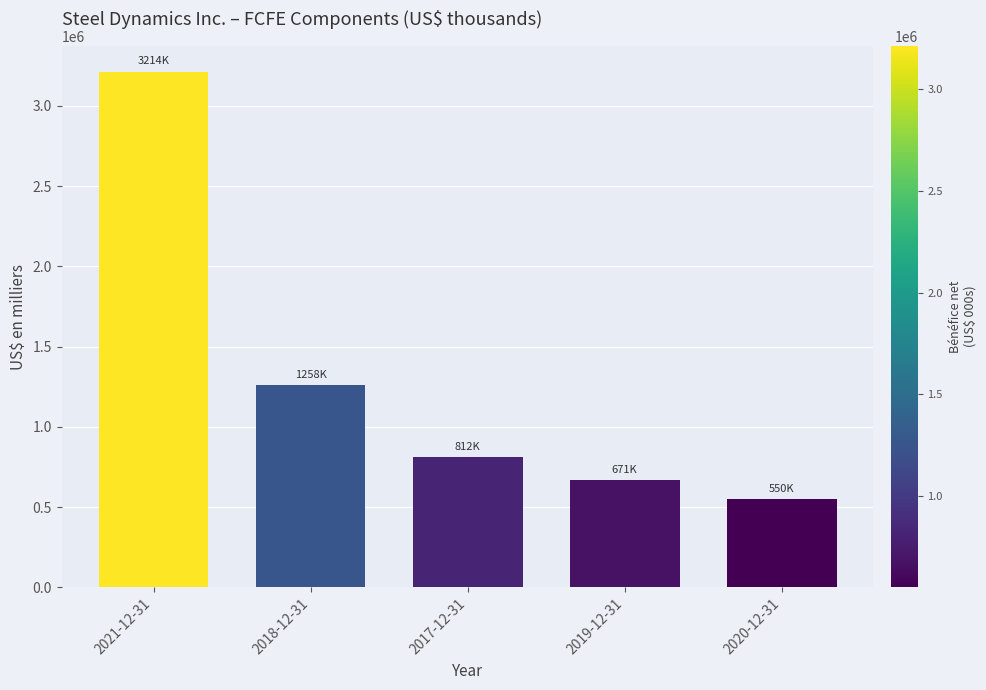

The value at 2019-12-31 is 1014890. True or false?

False